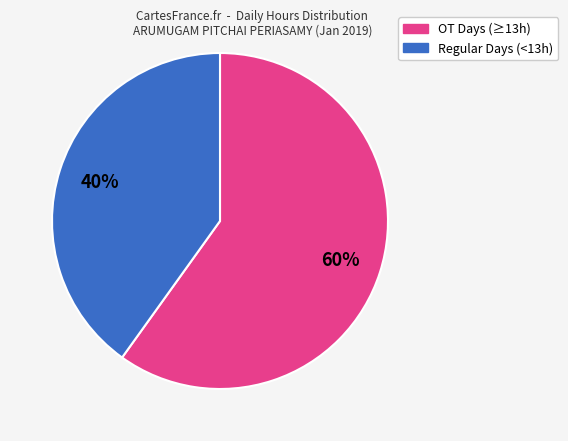

To the nearest percent, what is the difference between the largest and smallest slice percentages?

20%